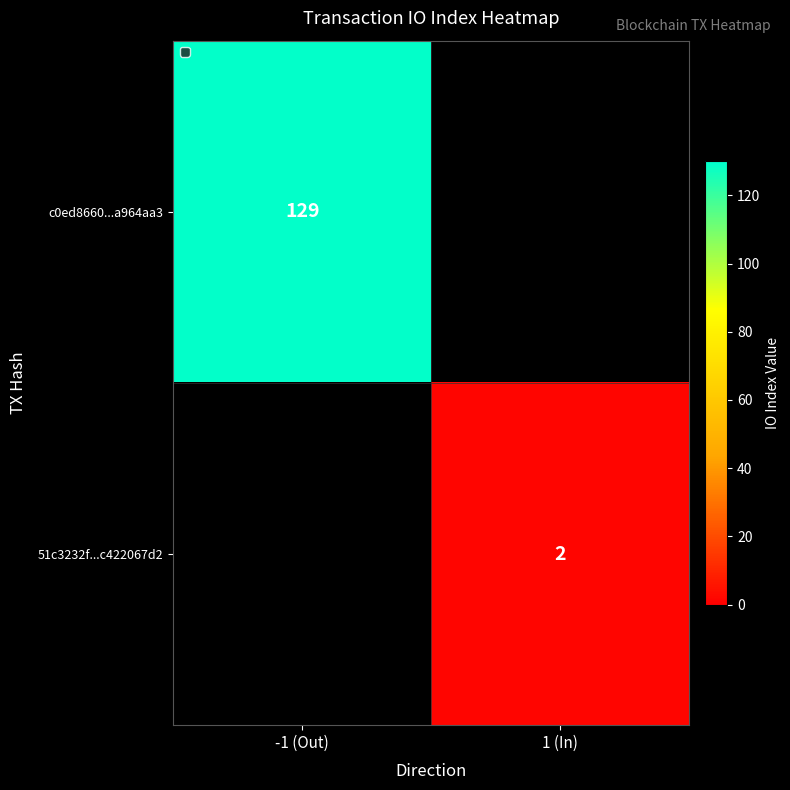

Is it true that 51c3232f...c422067d2 equals 2 at 1 (In)?

True